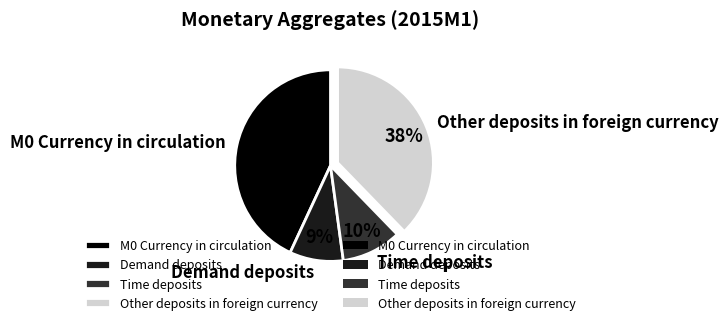

To the nearest percent, what is the difference between the largest and smallest slice percentages?

34%